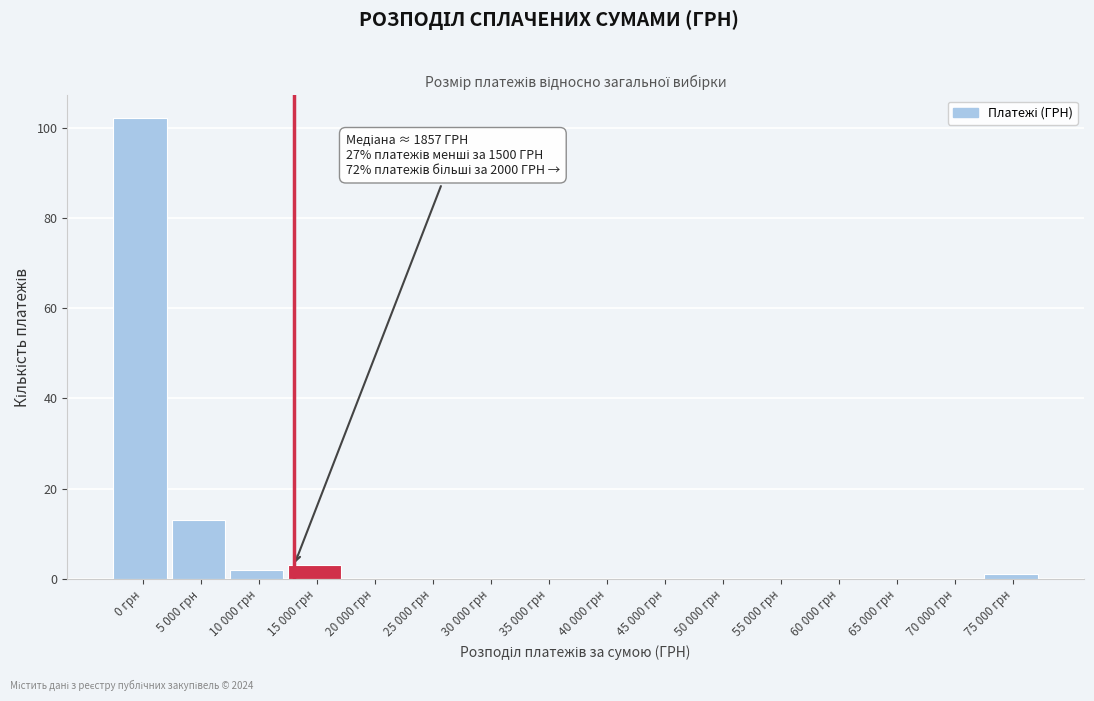

Reading left to right, extract all data points from this chart.

0 грн=102	5 000 грн=13	10 000 грн=2	15 000 грн=3	20 000 грн=0	25 000 грн=0	30 000 грн=0	35 000 грн=0	40 000 грн=0	45 000 грн=0	50 000 грн=0	55 000 грн=0	60 000 грн=0	65 000 грн=0	70 000 грн=0	75 000 грн=1